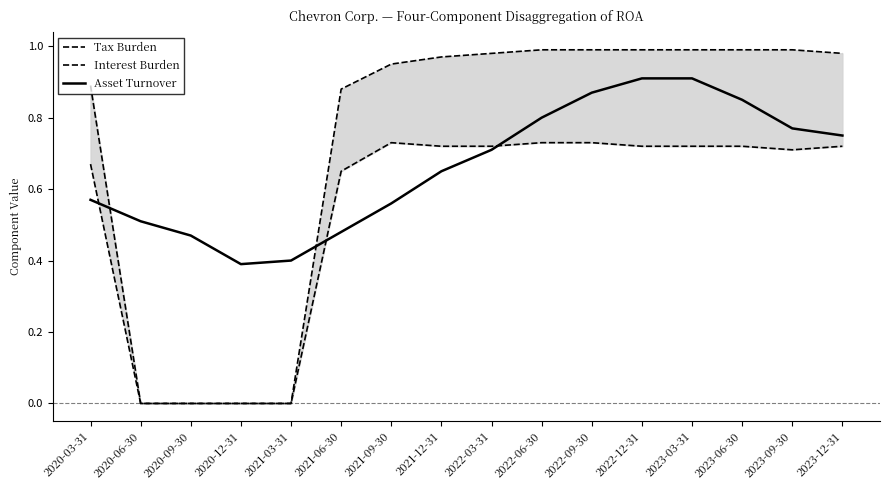

Which has a higher value, 2022-06-30 or 2023-06-30?

2022-06-30